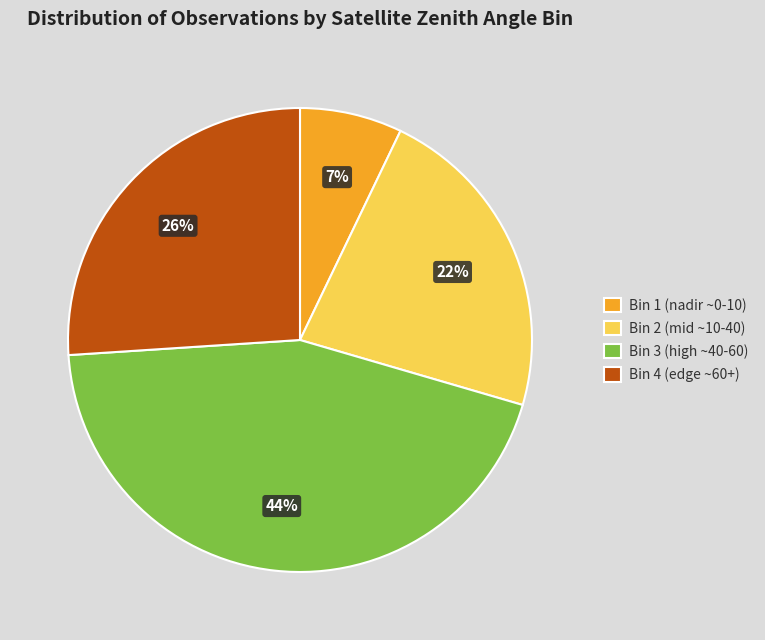

The Bin 2 (mid ~10-40) slice represents 22% of the pie. True or false?

True